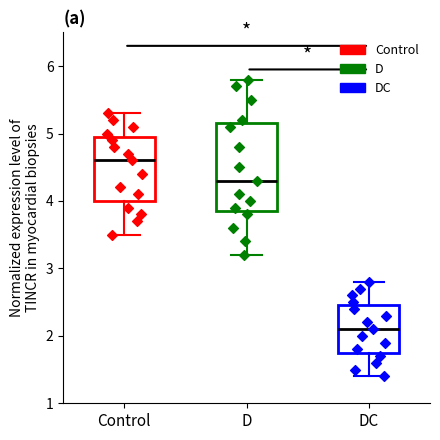

Comparing the boxes themselves (not the whiskers), which one is the tallest?

D